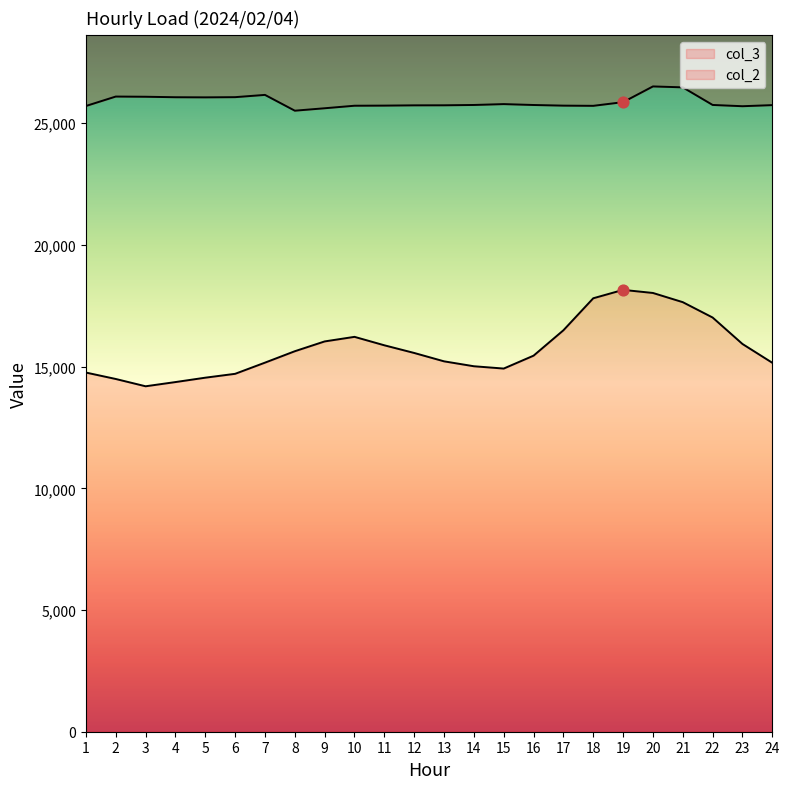

Which series contains the highest Y value?

col_3